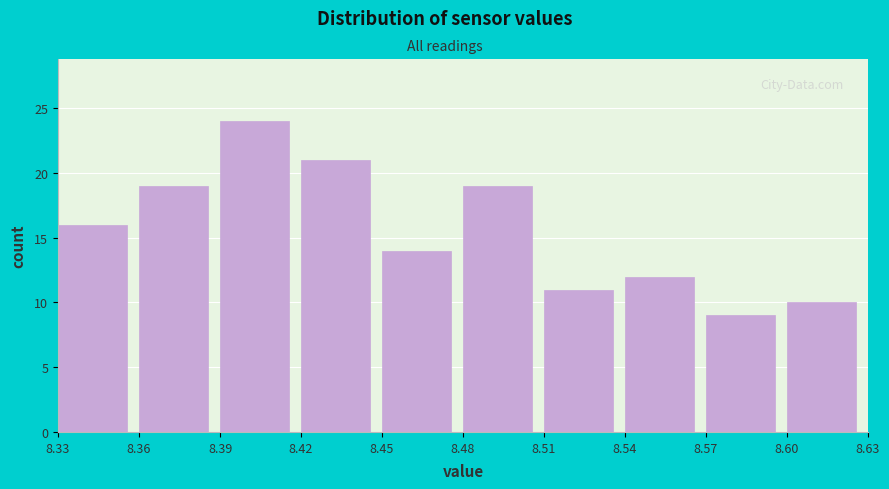

How tall is the bar that spans 8.57 to 8.60 on the x-axis? The values are not printed on the chart, so give them approximately, as read against the axis.

9